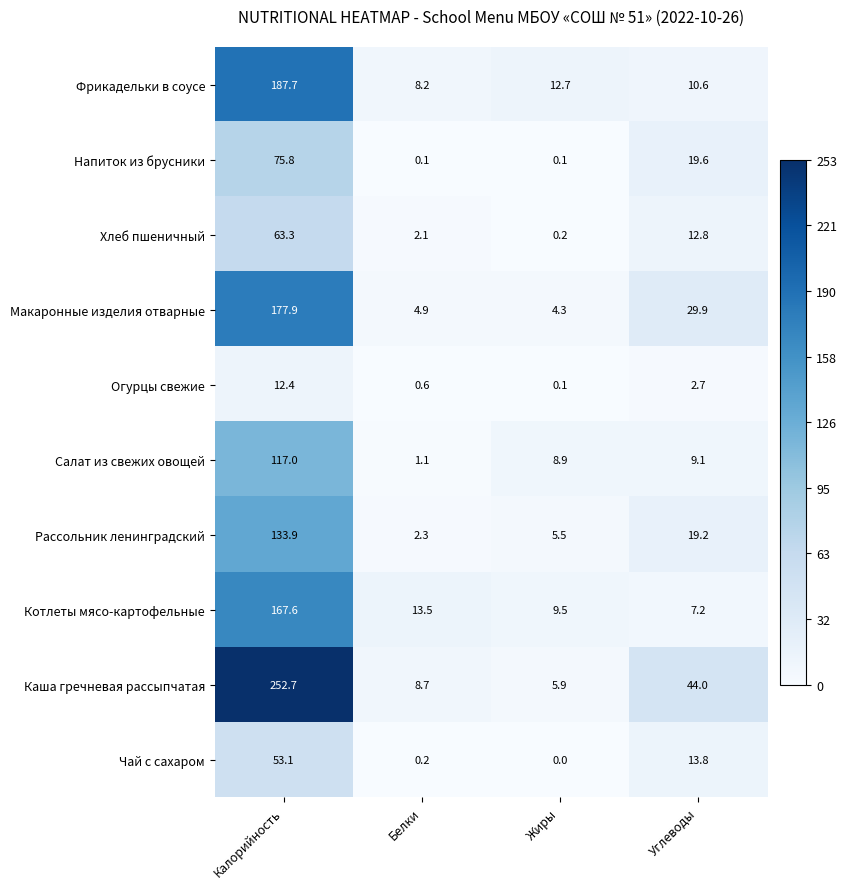

Which series has the largest total across all categories?

Каша гречневая рассыпчатая